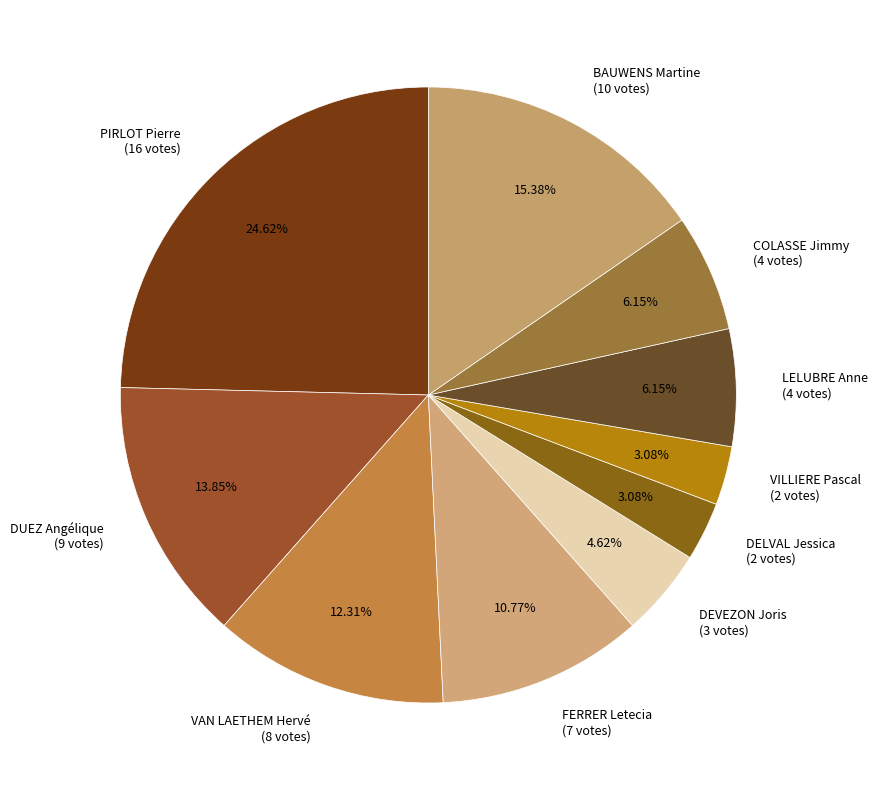

To the nearest percent, what portion does VILLIERE Pascal represent?

3%